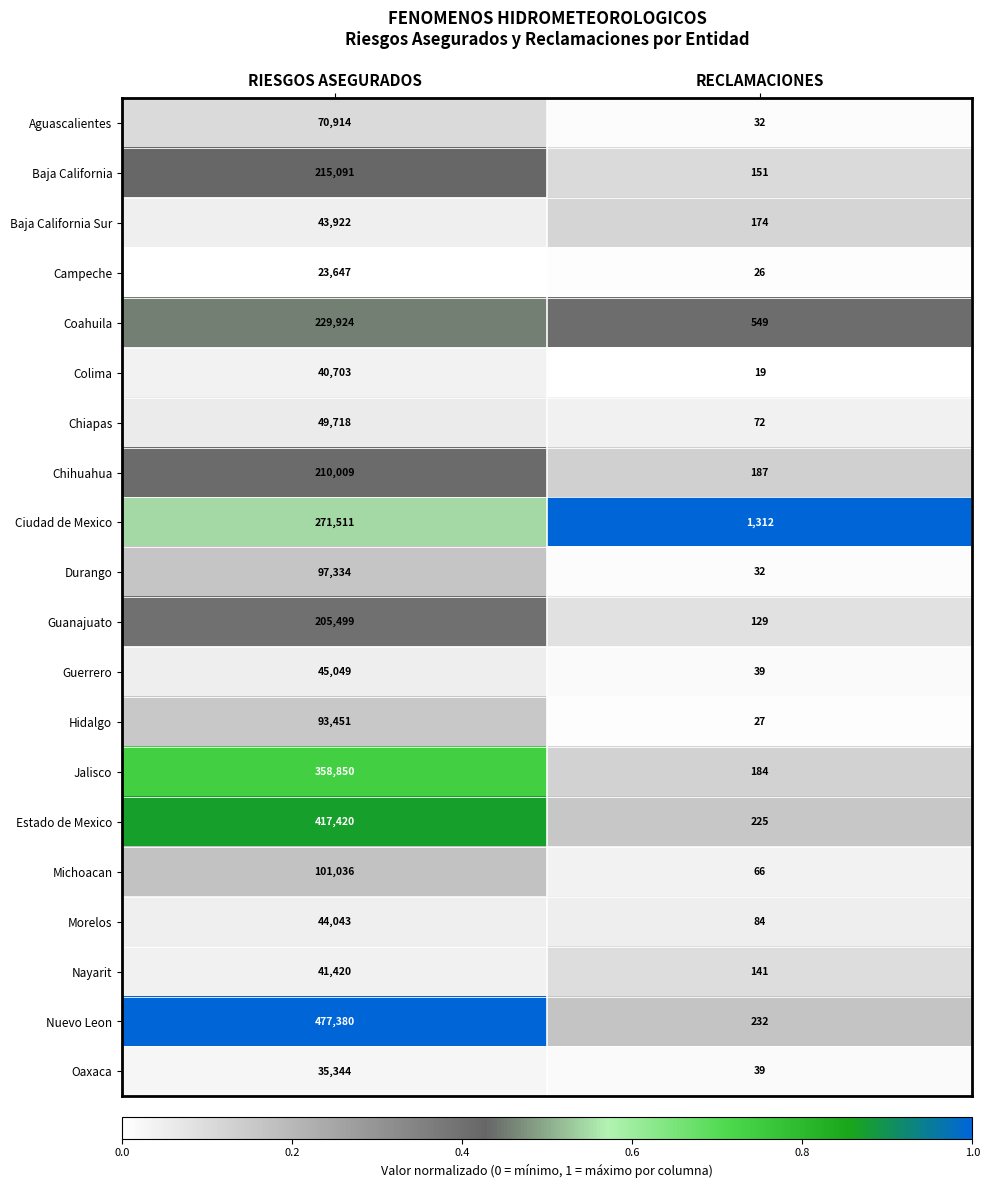

True or false: Nayarit has a value of 11312 at RIESGOS ASEGURADOS.

False